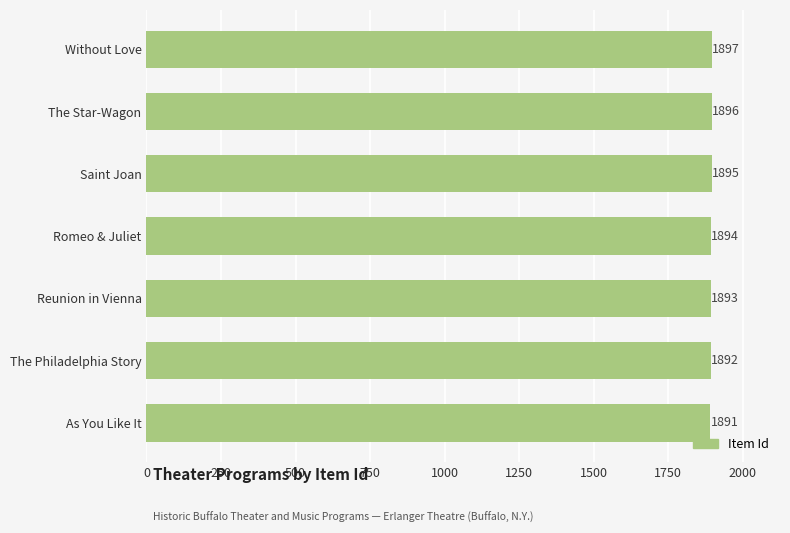

How many values are between 1892 and 1896?

5